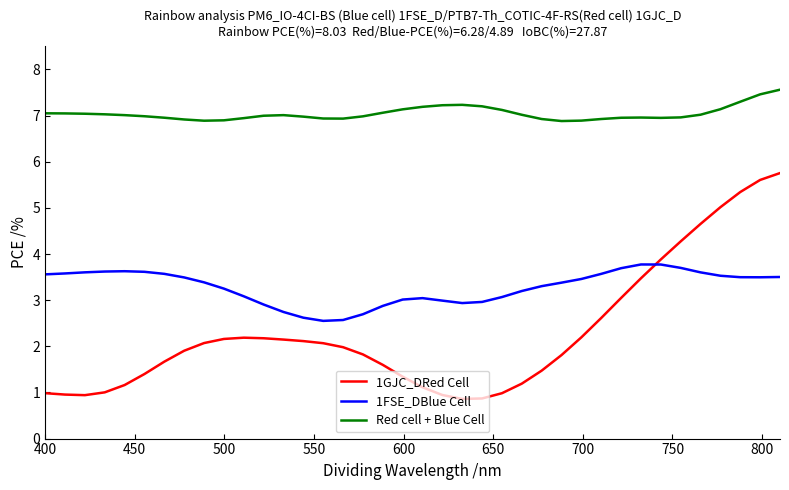

Which series has the largest total across all categories?

Red cell + Blue Cell